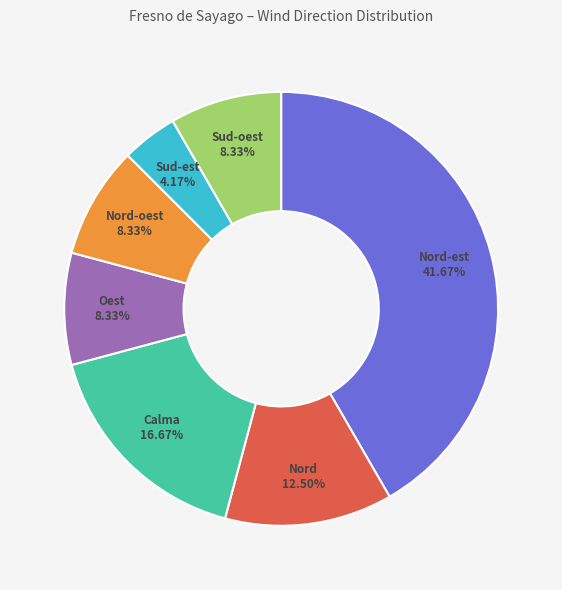

What is the largest slice in the pie chart?

Nord-est